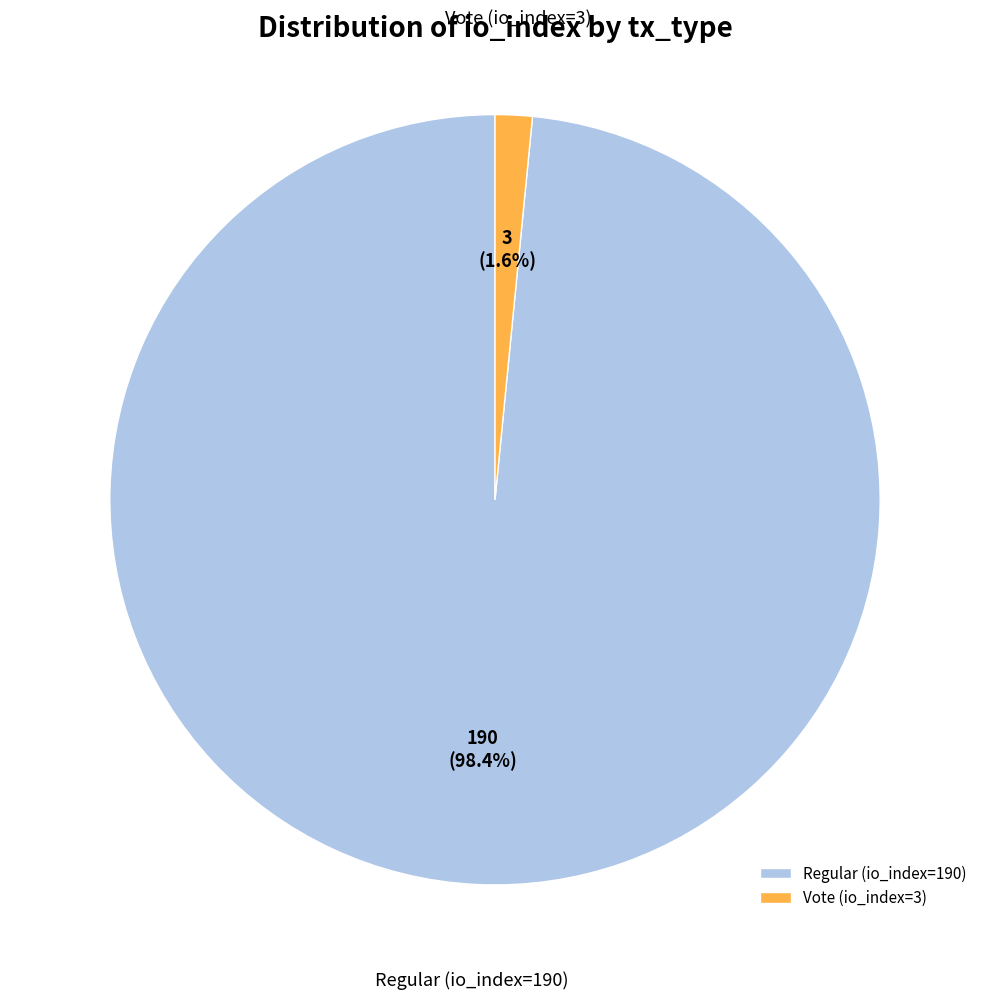

Between Vote (io_index=3) and Regular (io_index=190), which is larger?

Regular (io_index=190)